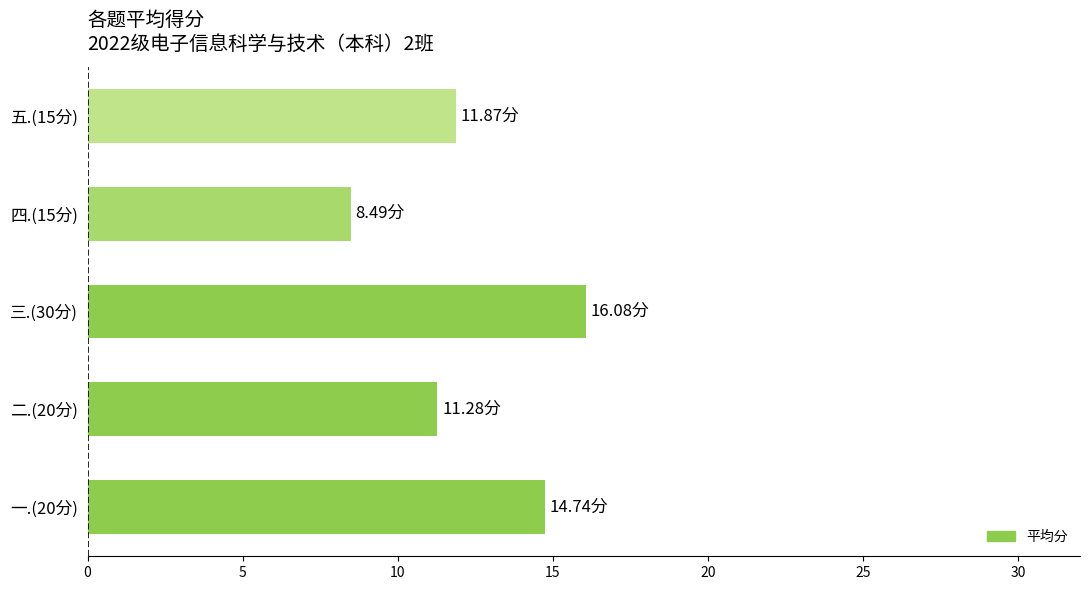

Between 一.(20分) and 三.(30分), which is larger?

三.(30分)